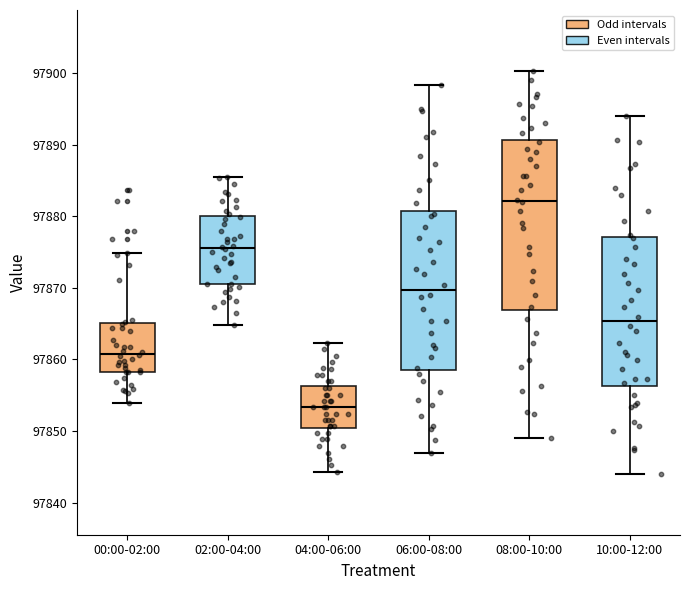

Reading left to right, transcribe this box plot: for each box, give where its median line is, the range the box spans, and where its two whiskers end, as read against the y-axis. The values are not printed on the chart, so give them approximately, as read against the axis.

00:00-02:00: median 97861, box 97858 to 97865, whiskers 97854 to 97875
02:00-04:00: median 97876, box 97871 to 97880, whiskers 97865 to 97885
04:00-06:00: median 97853, box 97850 to 97856, whiskers 97844 to 97862
06:00-08:00: median 97870, box 97859 to 97881, whiskers 97847 to 97898
08:00-10:00: median 97882, box 97867 to 97891, whiskers 97849 to 97900
10:00-12:00: median 97865, box 97856 to 97877, whiskers 97844 to 97894